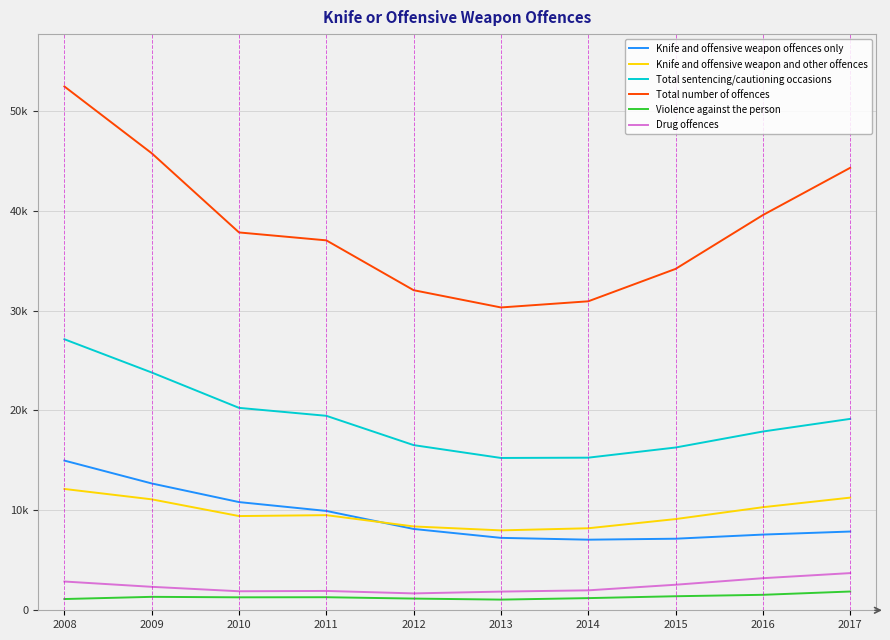

What are all the series names shown in the legend?

Knife and offensive weapon offences only, Knife and offensive weapon and other offences, Total sentencing/cautioning occasions, Total number of offences, Violence against the person, Drug offences